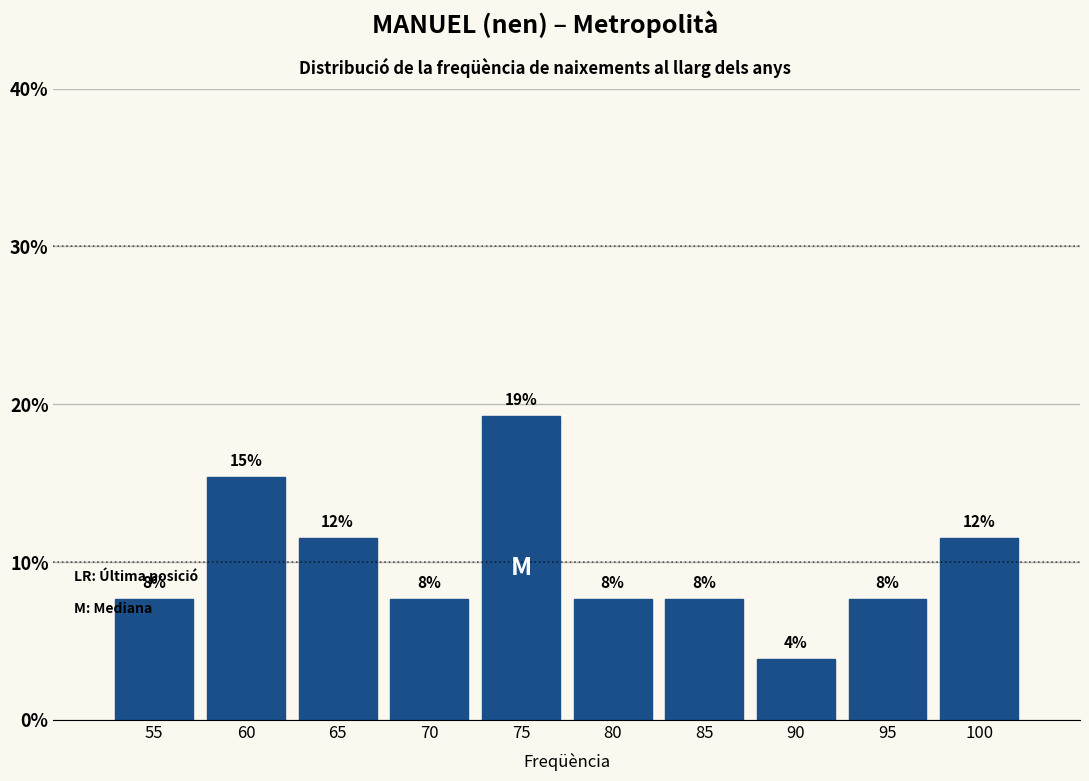

How many bars are there in total?

10